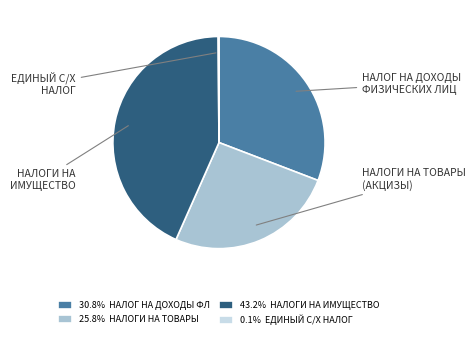

Is there a majority slice in this chart?

No